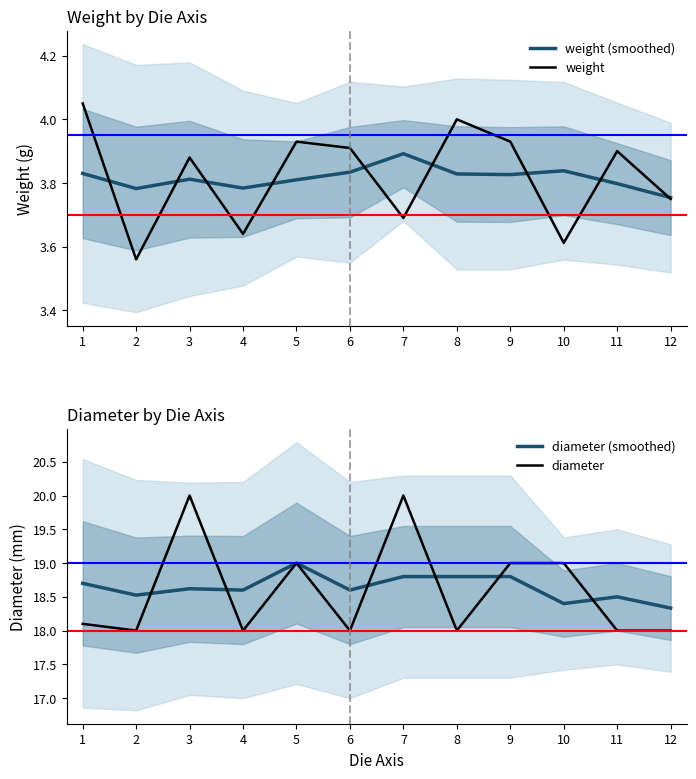

What is the maximum value shown in the chart?

20.0